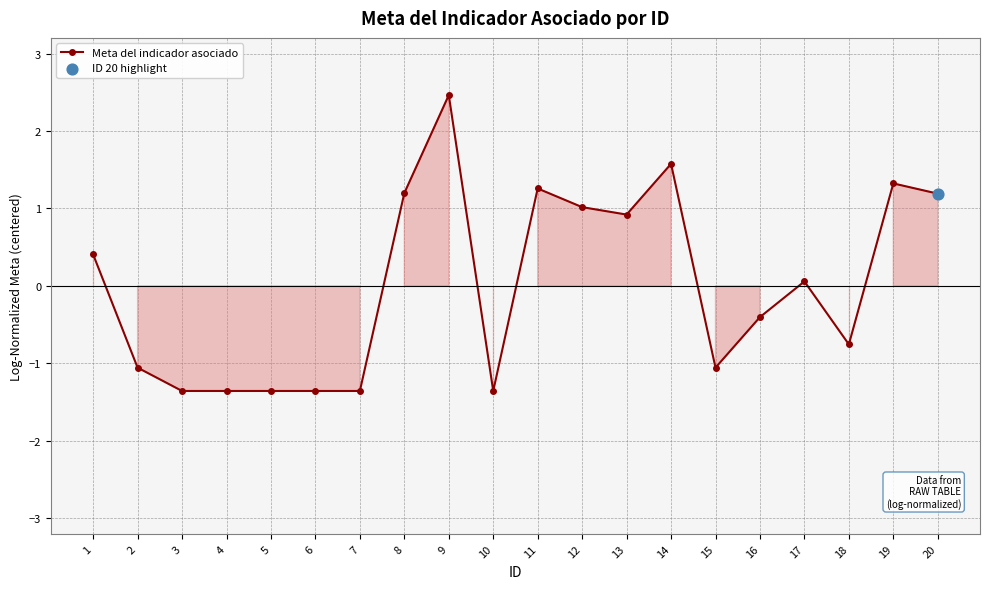

What is the change in value from 2 to 8?

+2.3